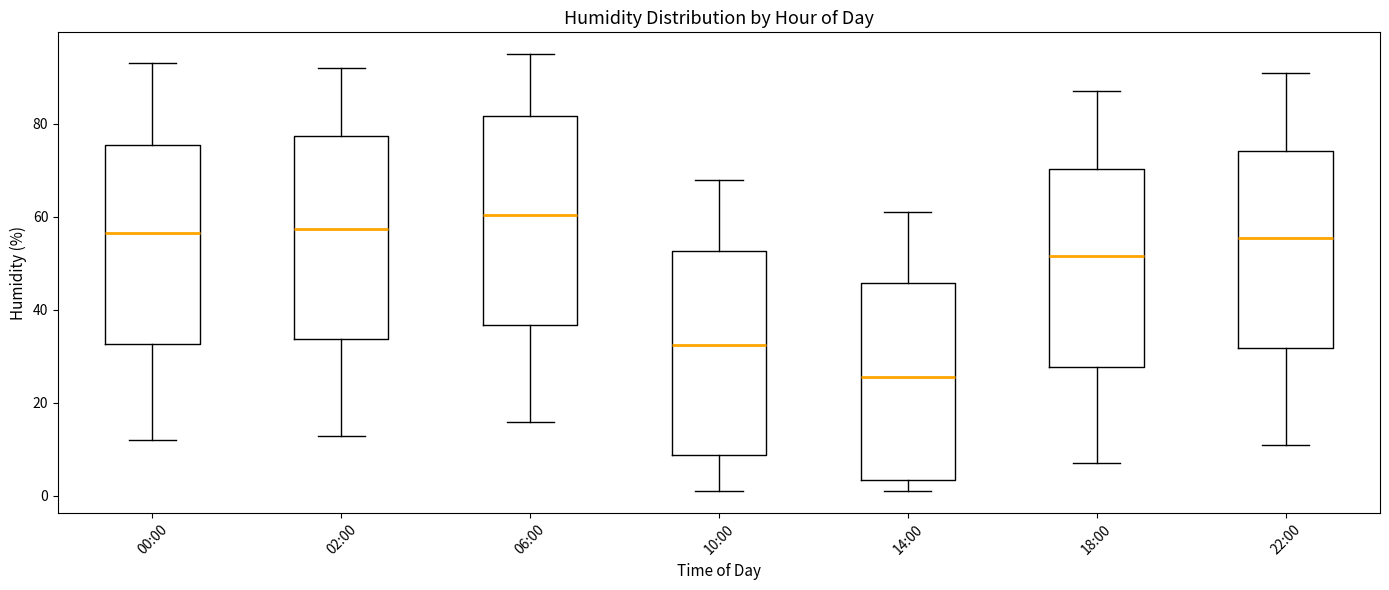

Which box has the highest median line?

06:00